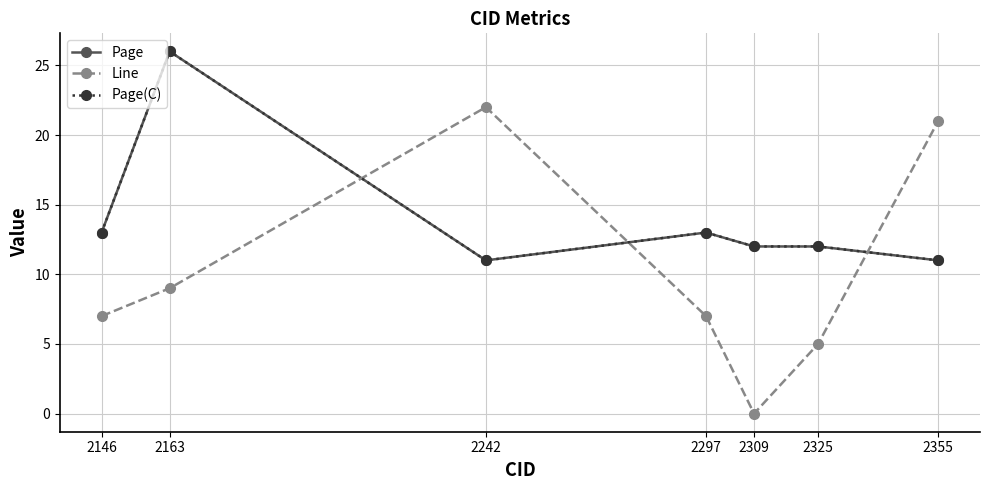

Reading left to right, what are all the values shown in this chart?

Page: 2146=13	2163=26	2242=11	2297=13	2309=12	2325=12	2355=11
Line: 2146=7	2163=9	2242=22	2297=7	2309=0	2325=5	2355=21
Page(C): 2146=13	2163=26	2242=11	2297=13	2309=12	2325=12	2355=11